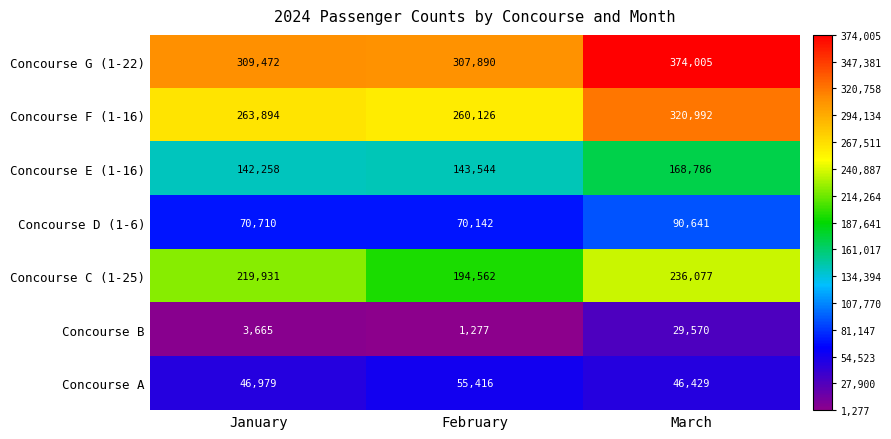

The value of Concourse D (1-6) at January is 107575. True or false?

False